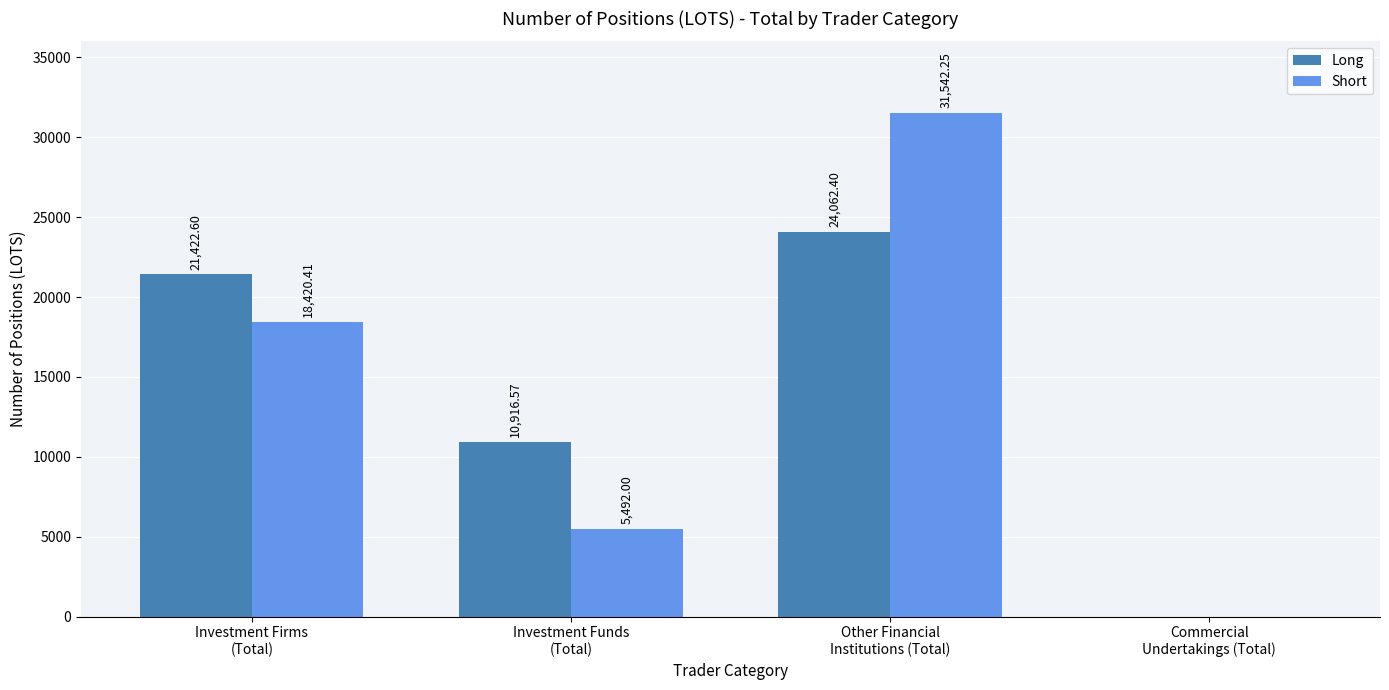

Which series has the largest total across all categories?

Long